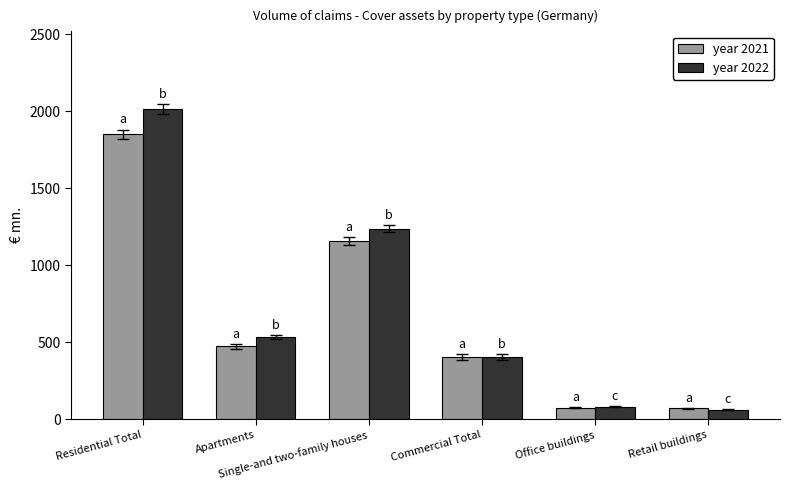

How many categories are shown in the chart?

6